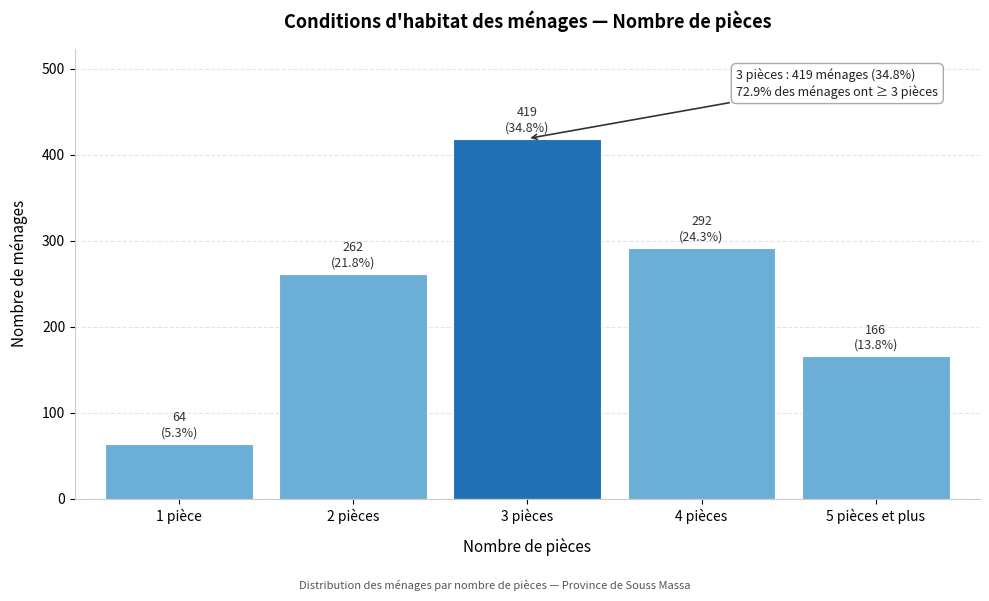

Reading left to right, extract all data points from this chart.

1 pièce=64	2 pièces=262	3 pièces=419	4 pièces=292	5 pièces et plus=166